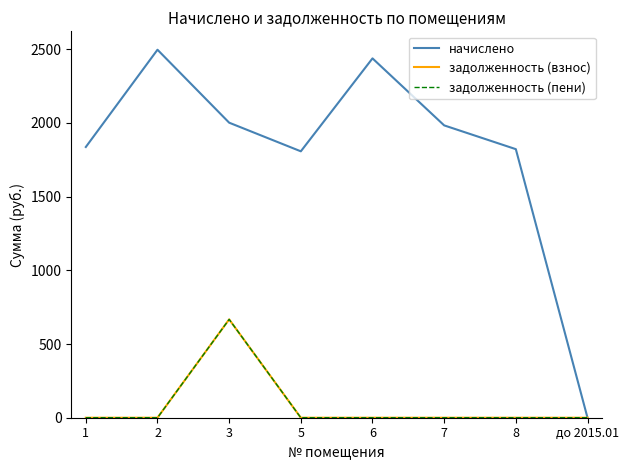

What position from the left is до 2015.01?

8